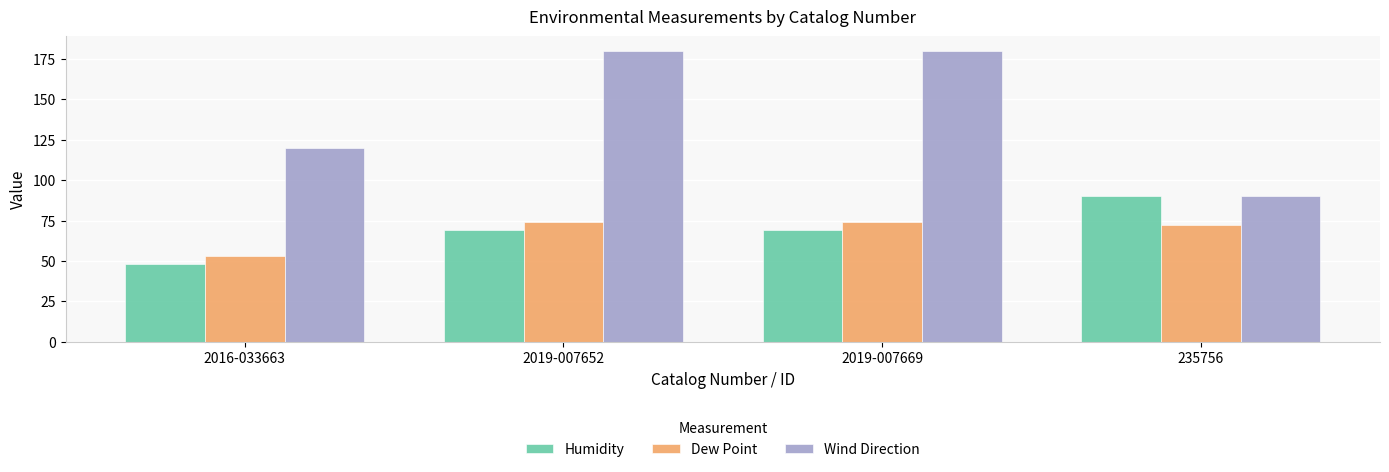

The Dew Point series shows 72 at 235756. True or false?

True